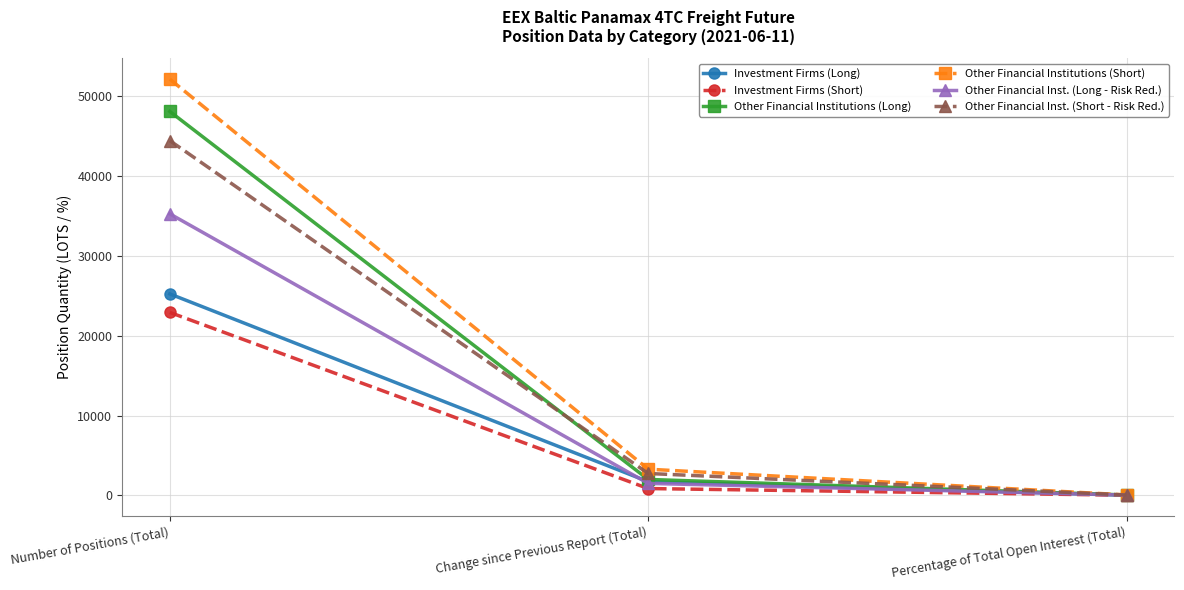

What is the label of the 3rd point from the right?

Number of Positions (Total)